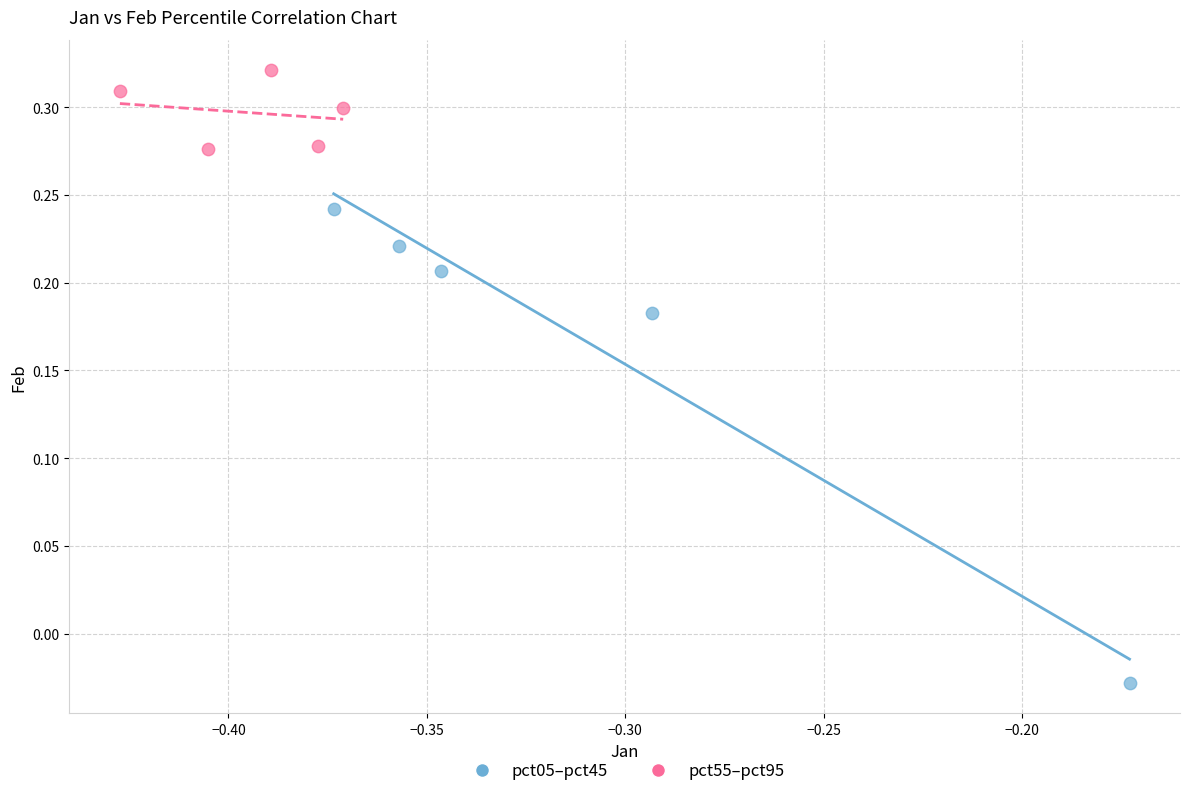

Which series reaches the minimum Y coordinate?

pct05–pct45